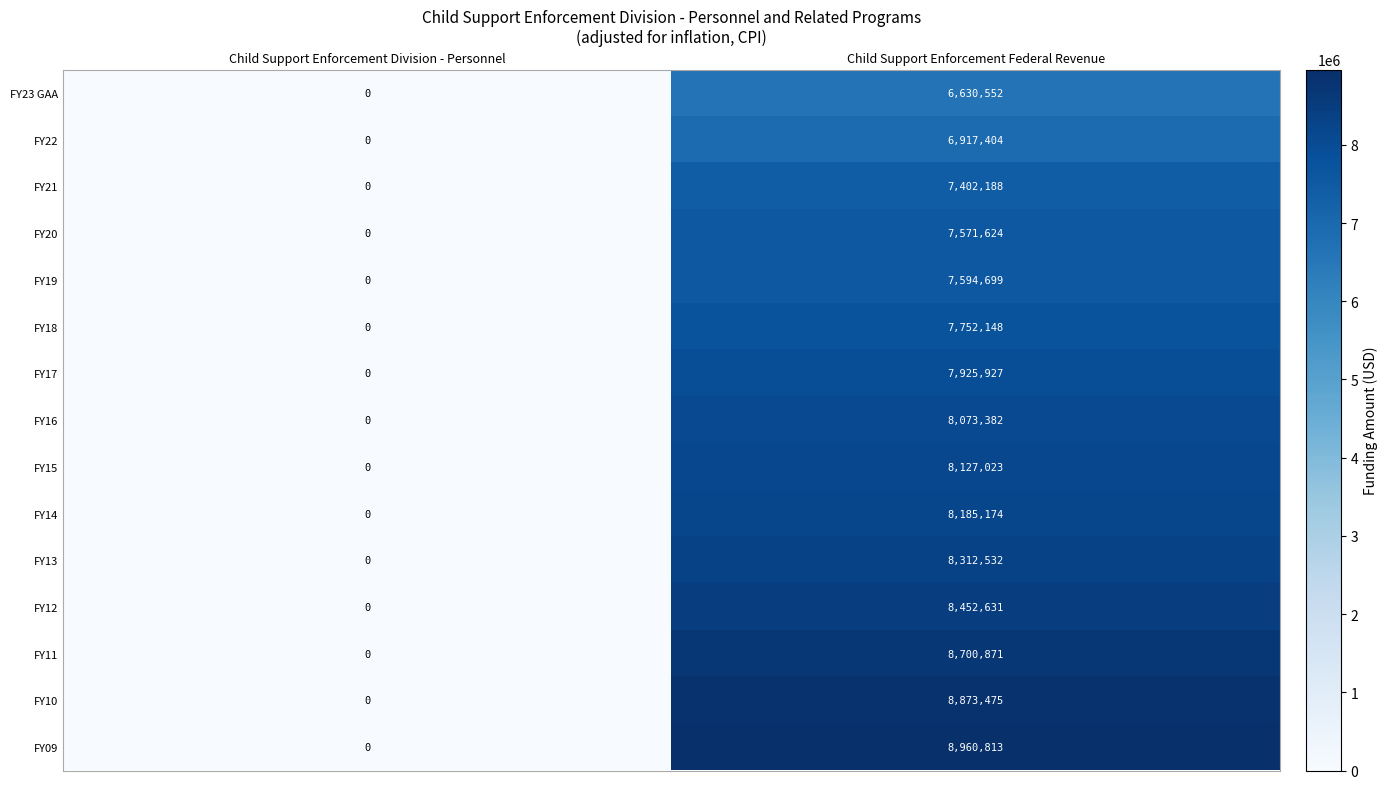

What is the difference between the maximum and minimum values in the FY19 series?

7594699